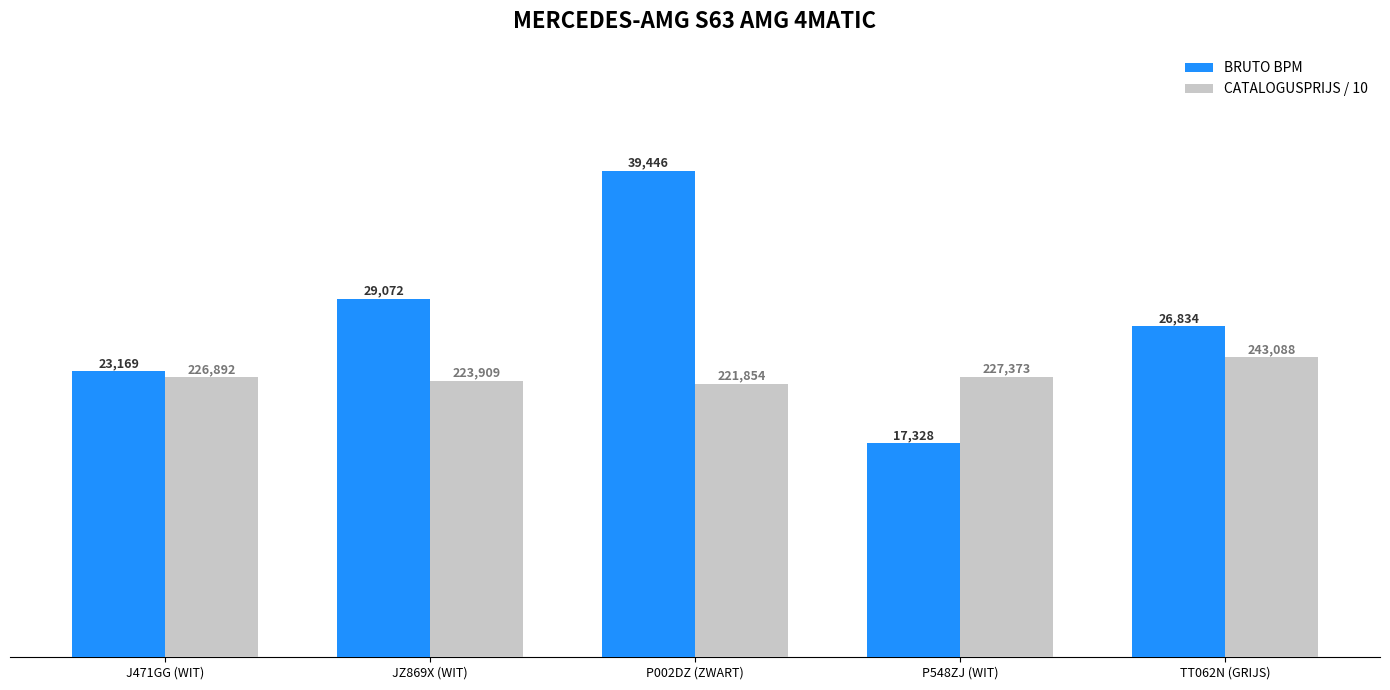

At which category is the sum across all series the highest?

P002DZ (ZWART)